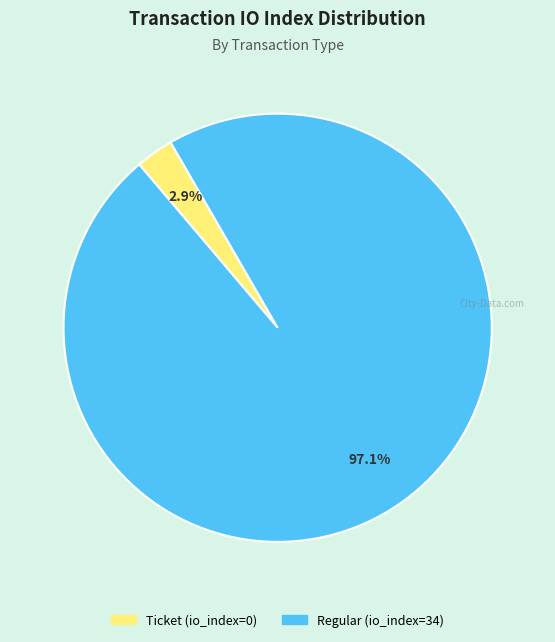

Is there a majority slice in this chart?

Yes